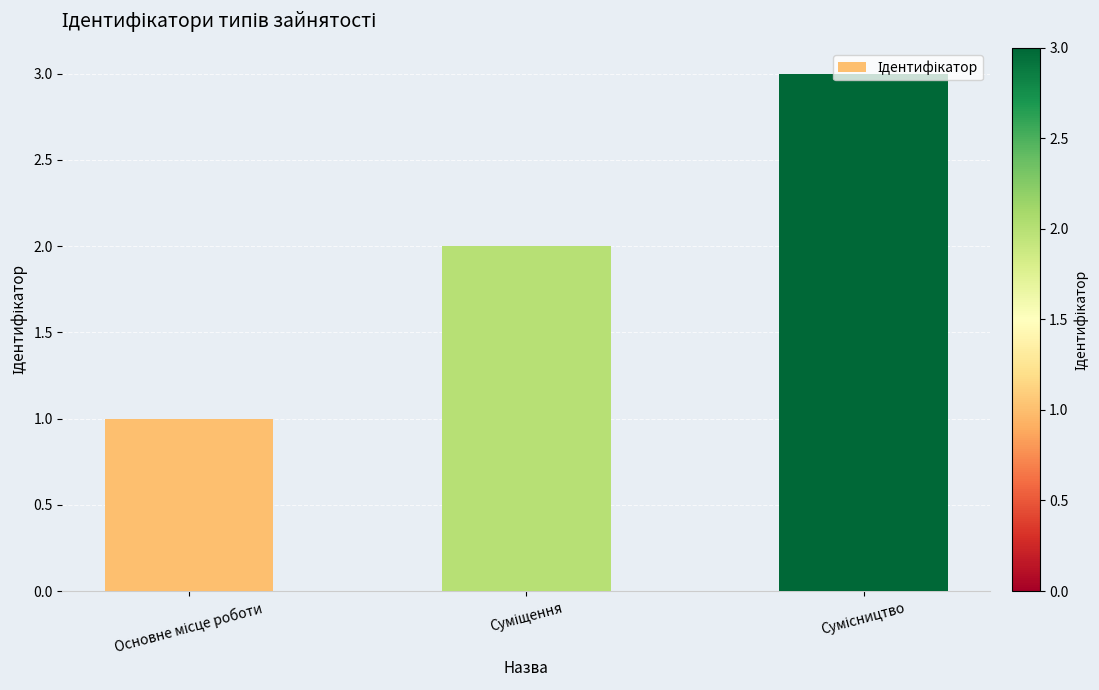

What is the minimum value shown in the chart?

1